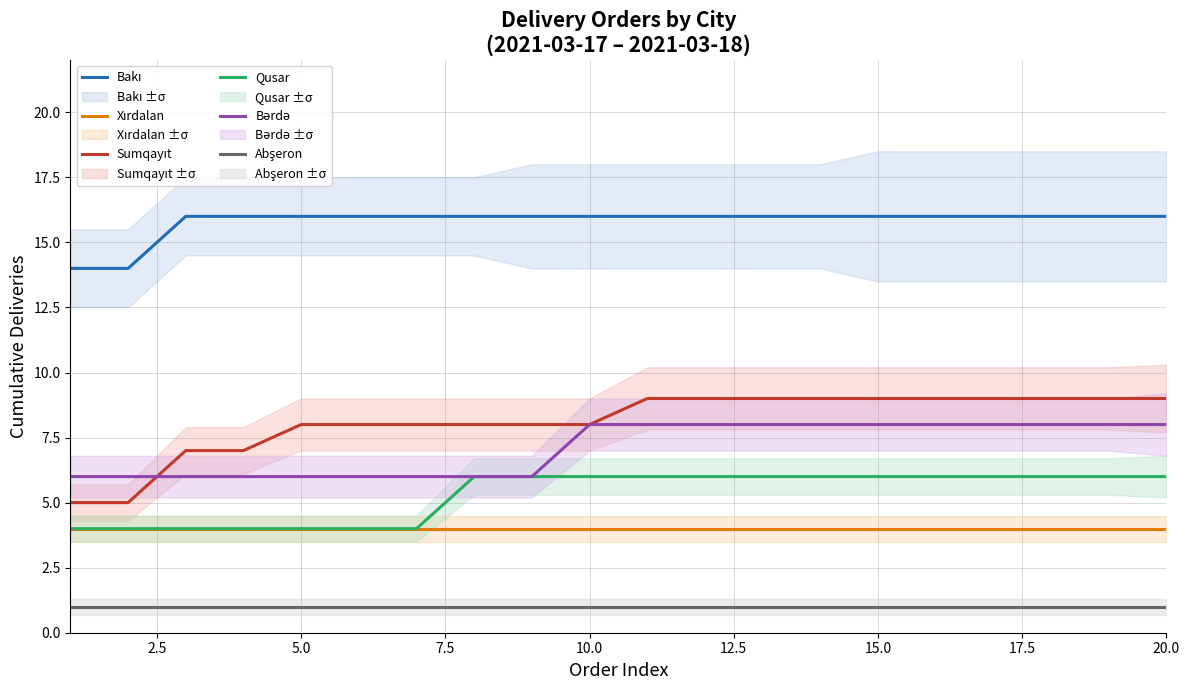

Which series has the widest spread of values?

Sumqayıt